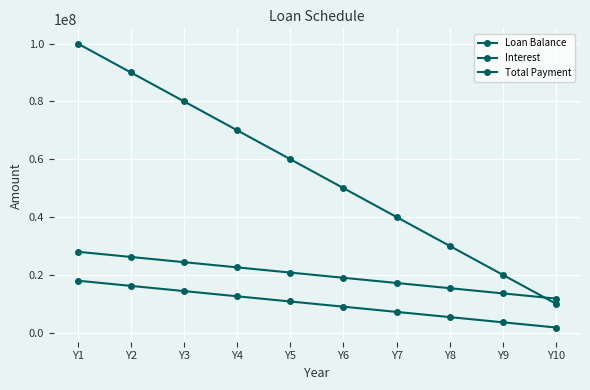

Does the chart have visible grid lines?

Yes